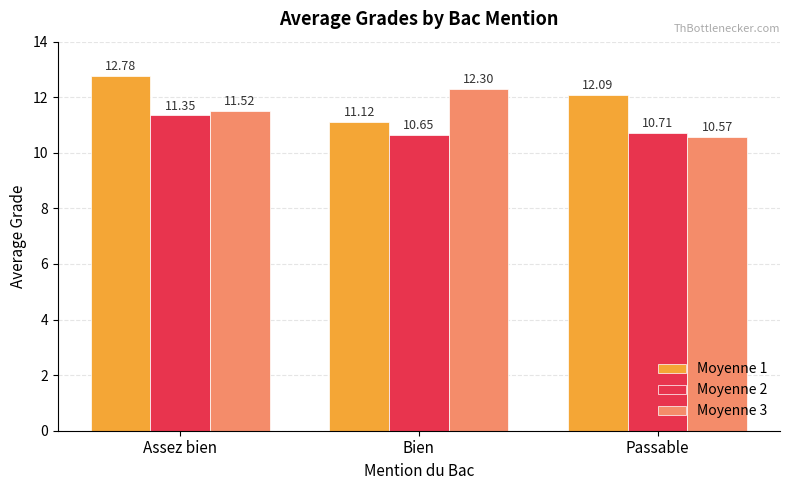

Read the Moyenne 3 value at Assez bien.

11.5